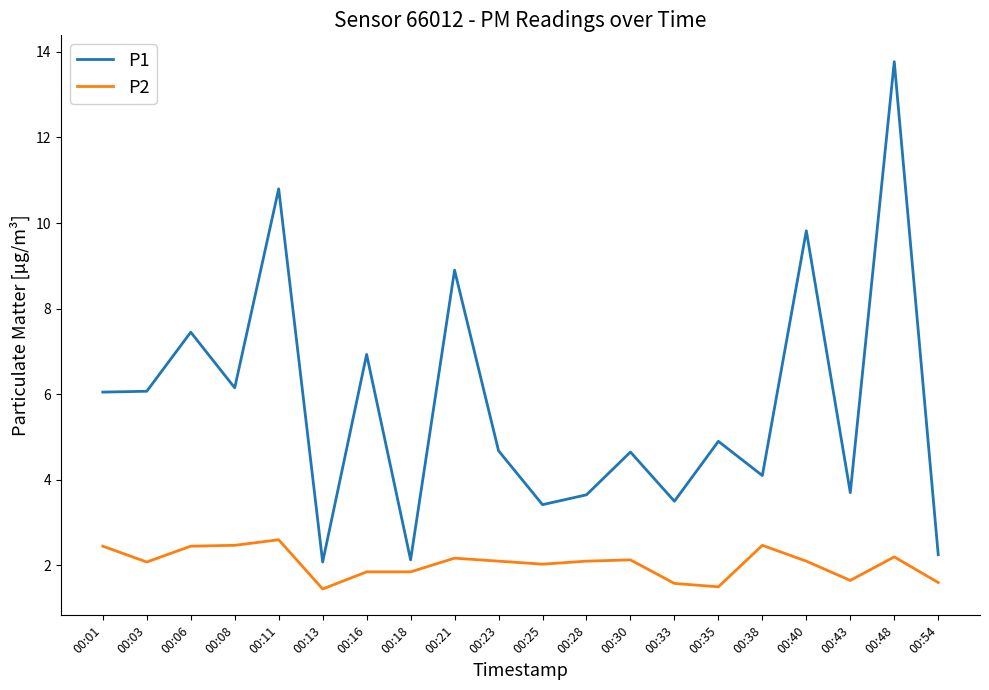

True or false: P1 and P2 cross at least once.

False